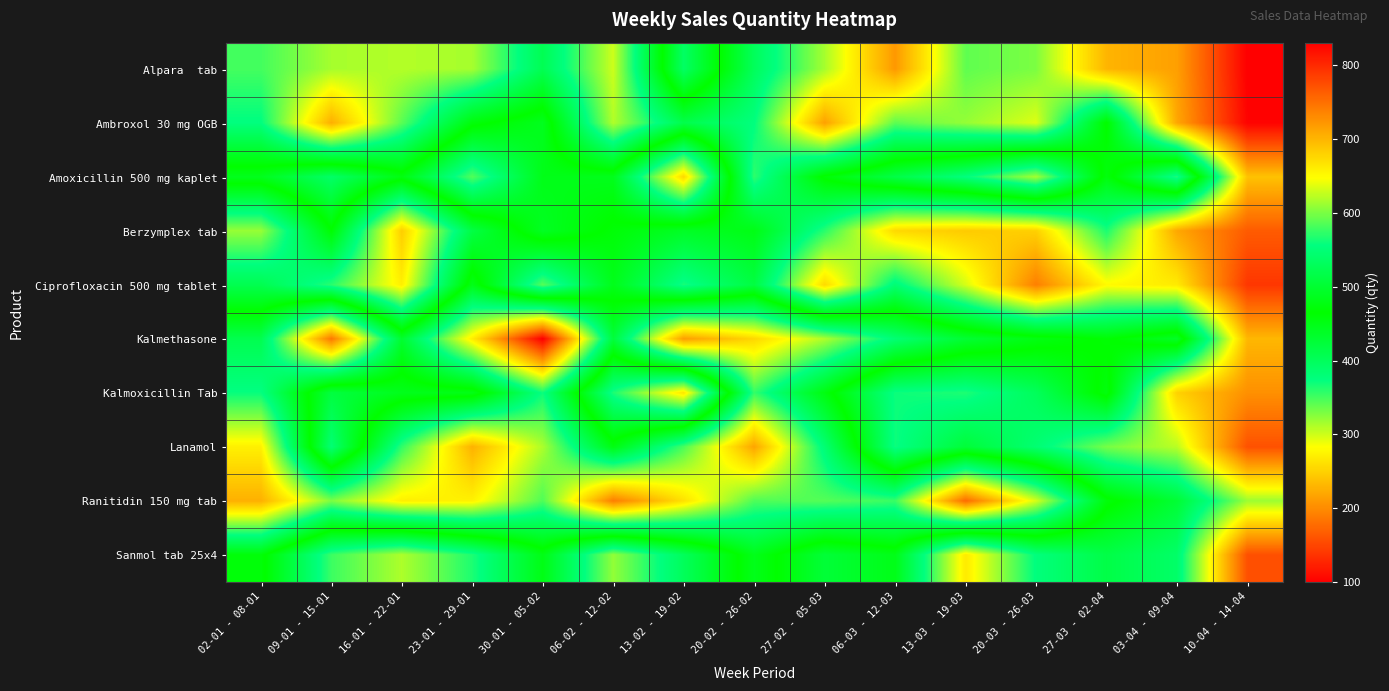

Rank the series at 13-03 - 19-03 from lowest to highest value.

Berzymplex tab, Sanmol tab 25x4, Ciprofloxacin 500 mg tablet, Ambroxol 30 mg OGB, Alpara tab, Kalmoxicillin Tab, Lanamol, Kalmethasone, Amoxicillin 500 mg kaplet, Ranitidin 150 mg tab